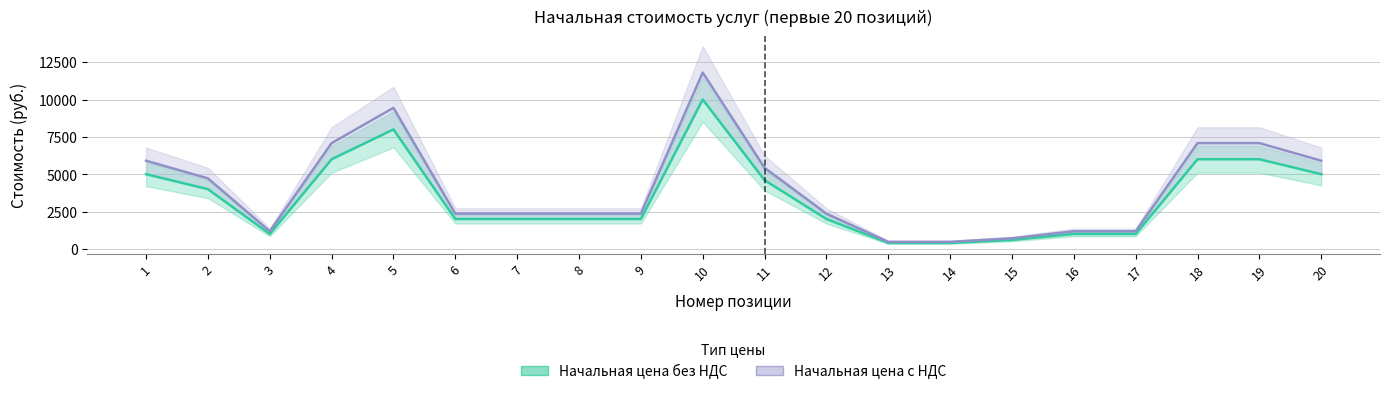

At which label does Начальная цена с НДС reach its peak?

10